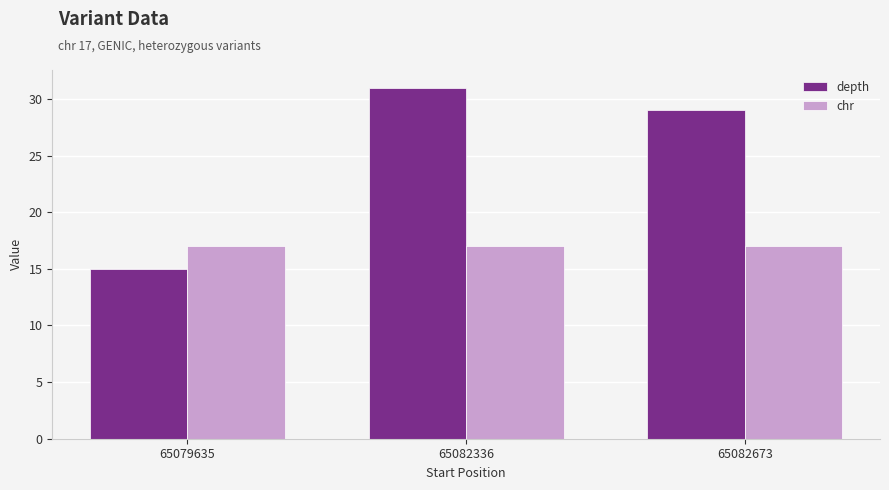

Which category has the lowest value in the depth series?

65079635